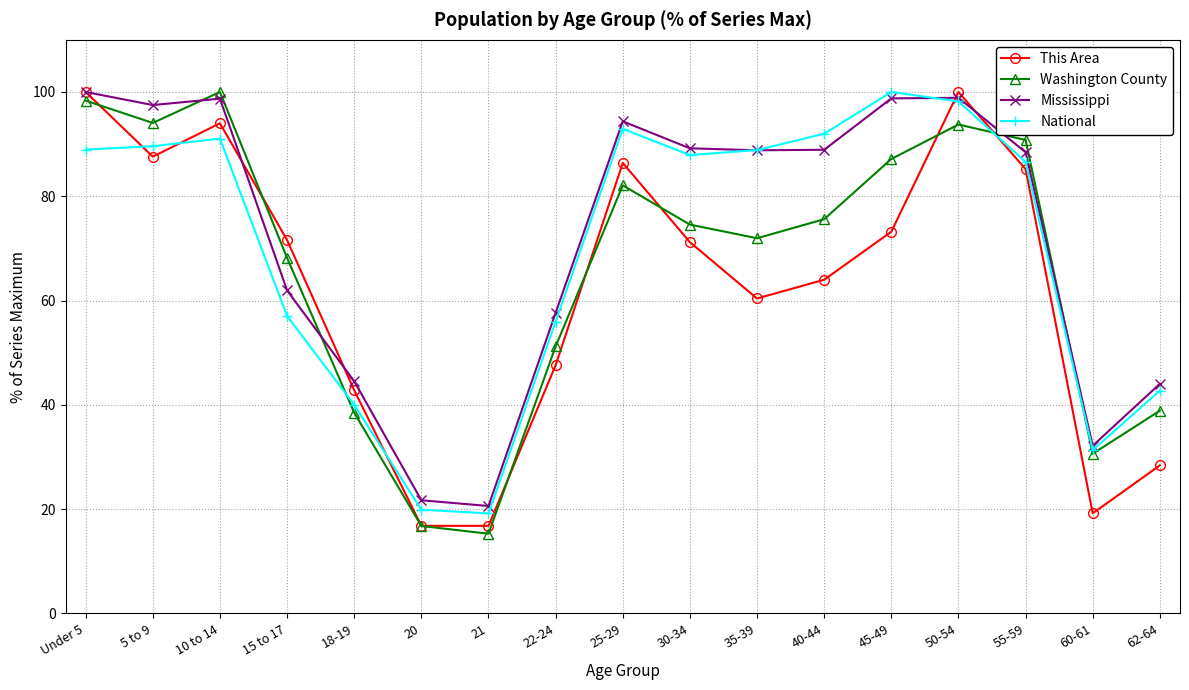

What is the total value across all series at 21?

71.9